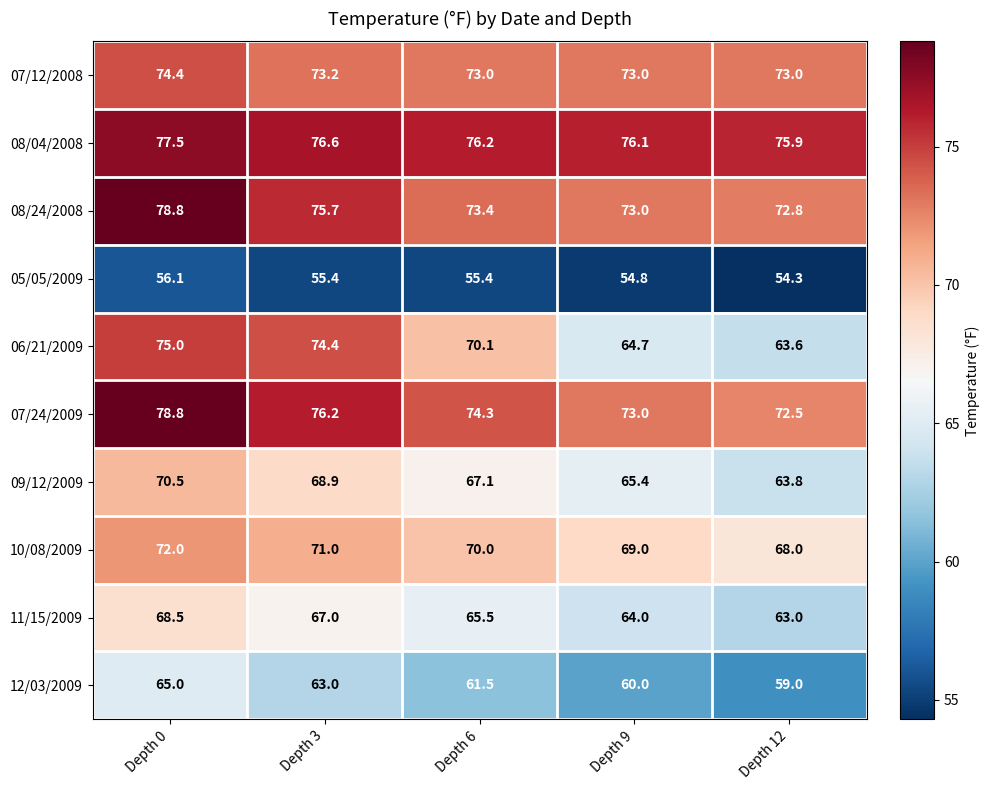

Which series has the largest total across all categories?

08/04/2008